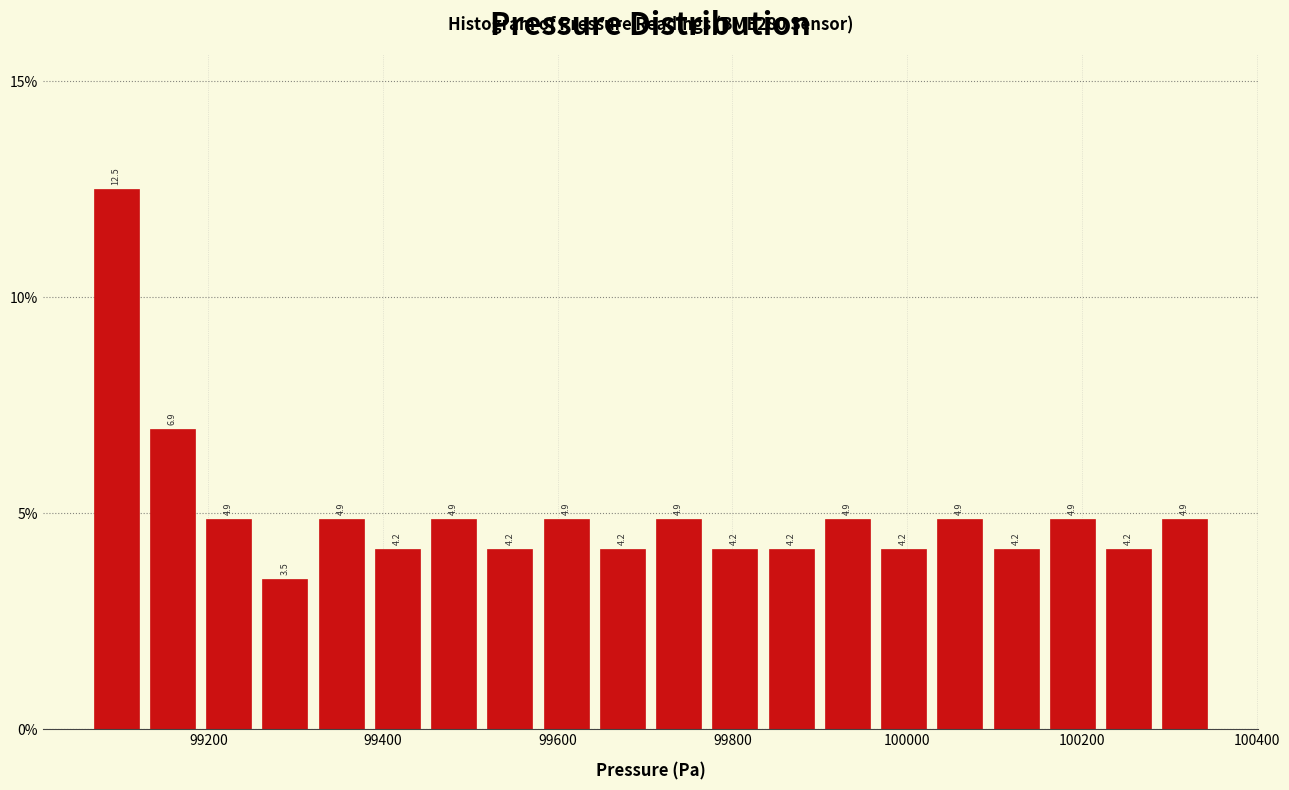

Around what value on the x-axis is the tallest bar? Give the approximate position of its centre, as read against the axis.

99100